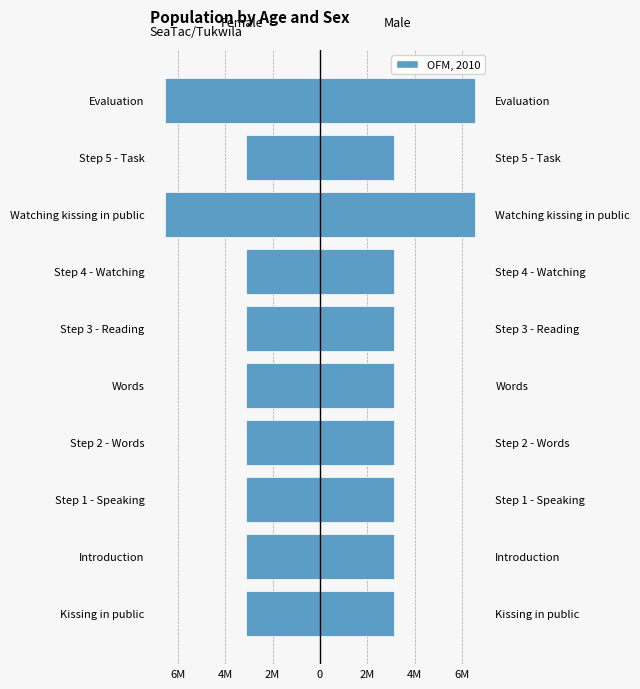

Which series has the largest total across all categories?

Male